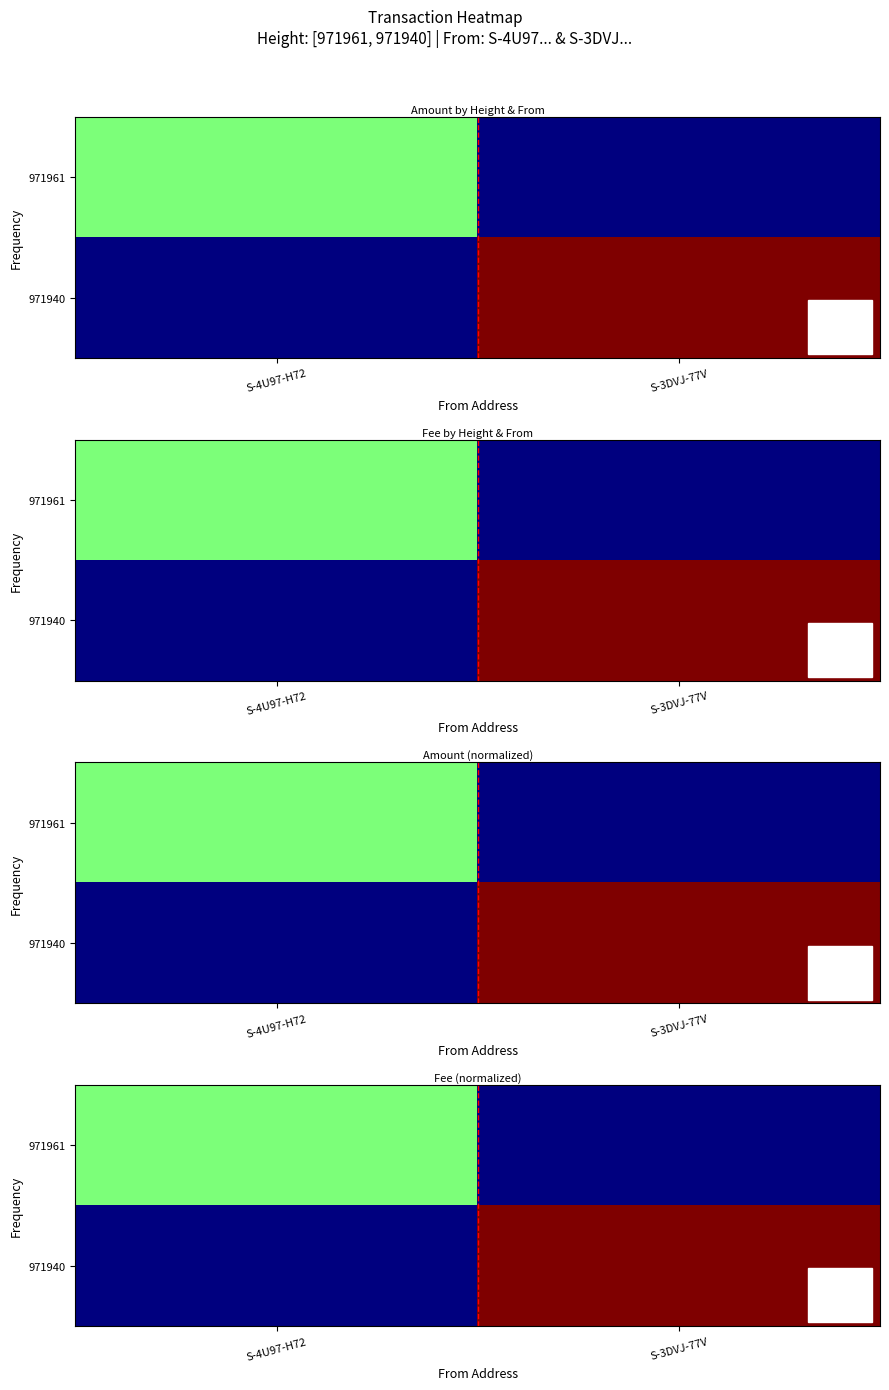

At which category is the sum across all series the highest?

S-3DVJ-77V